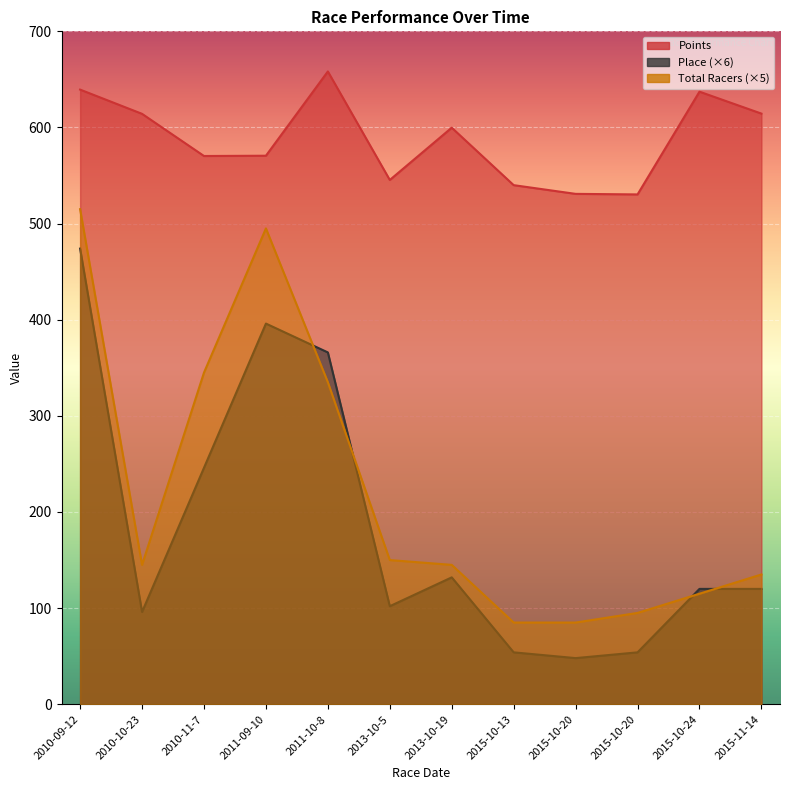

True or false: Place and Total Racers intersect in this chart.

True